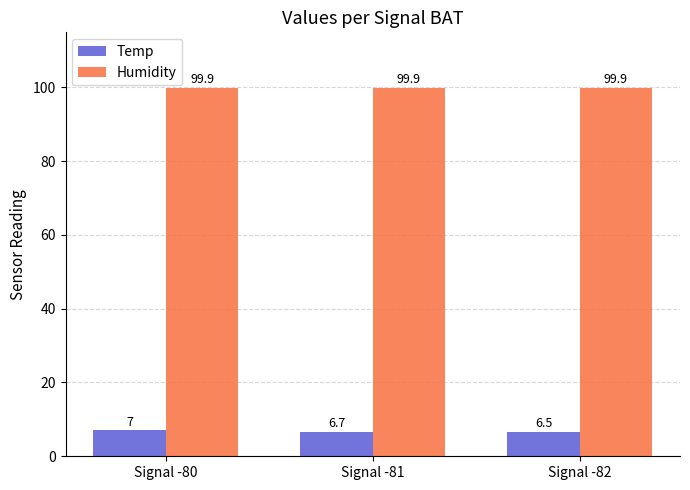

Which series has the largest total across all categories?

Humidity